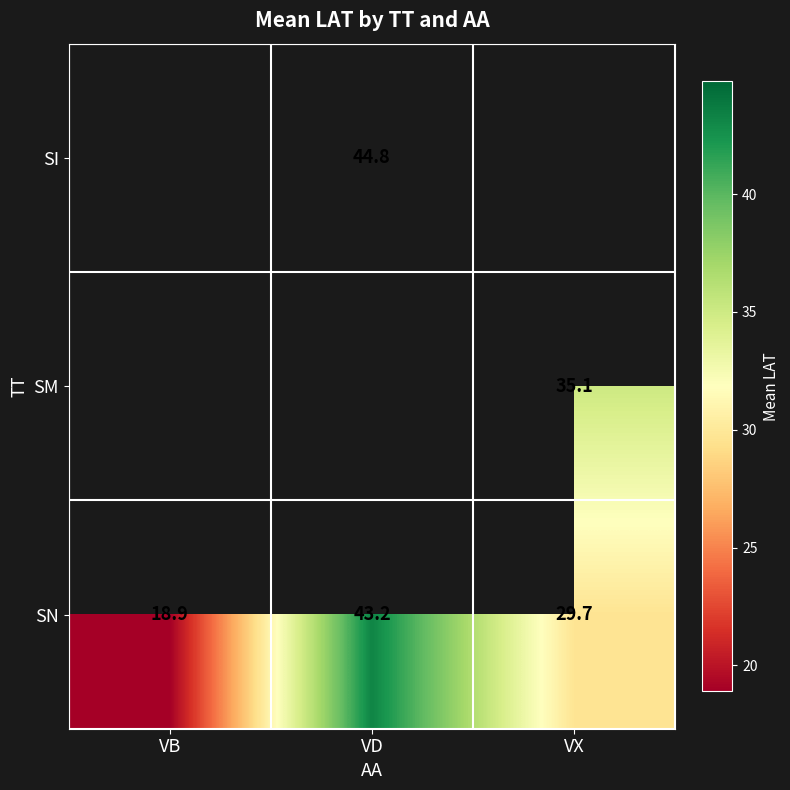

The value of SN at VB is 18.9. True or false?

True